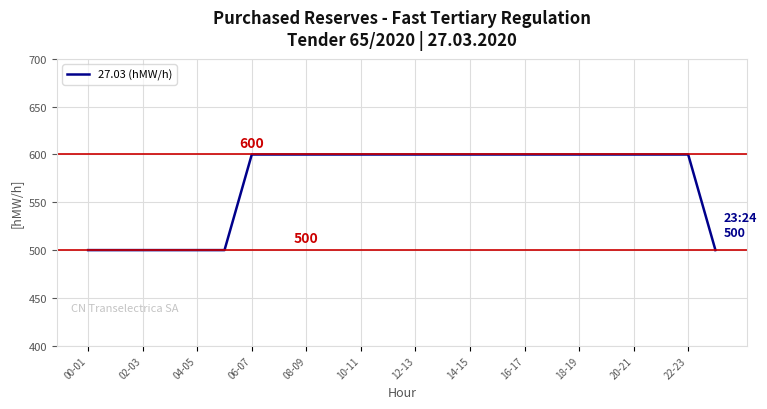

What is the difference between the maximum and minimum values?

100